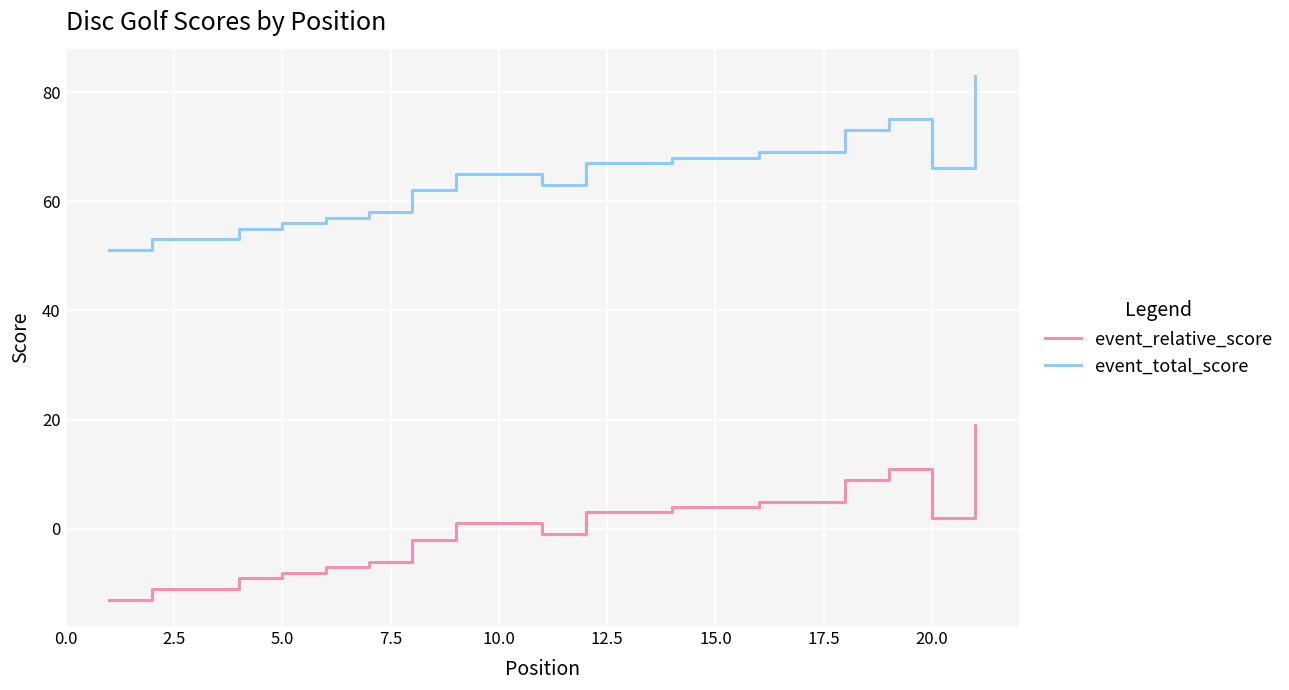

What is the maximum value for event_total_score?

83